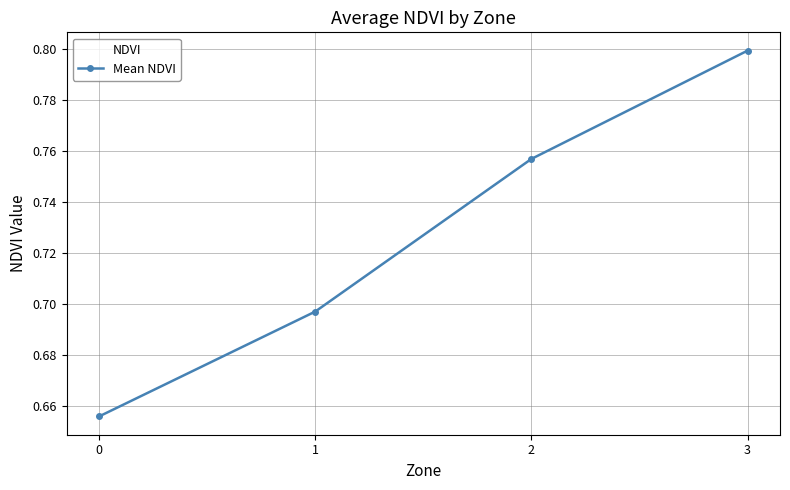

What is the difference between the maximum and minimum values?

0.1